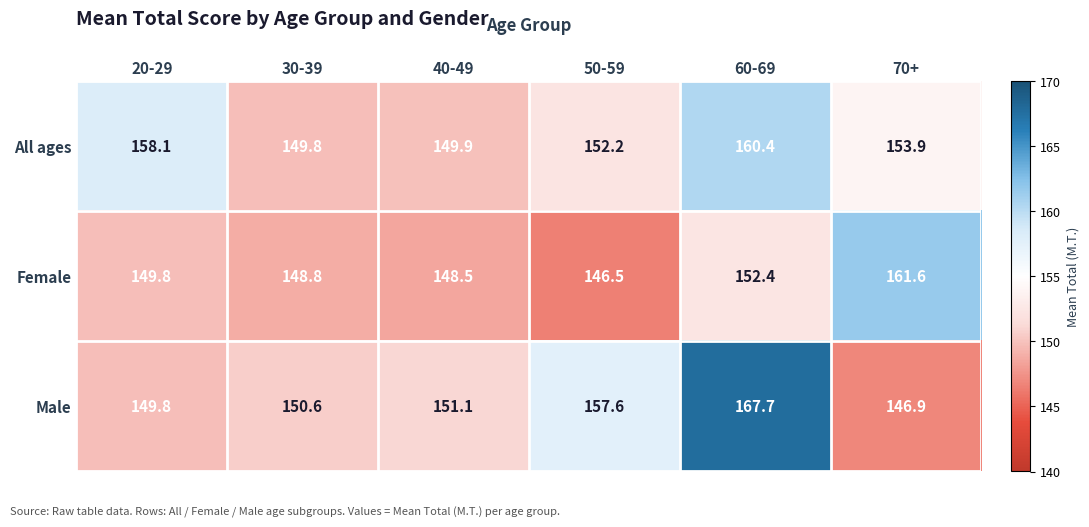

List the series in order of their peak value, highest first.

Male, Female, All ages